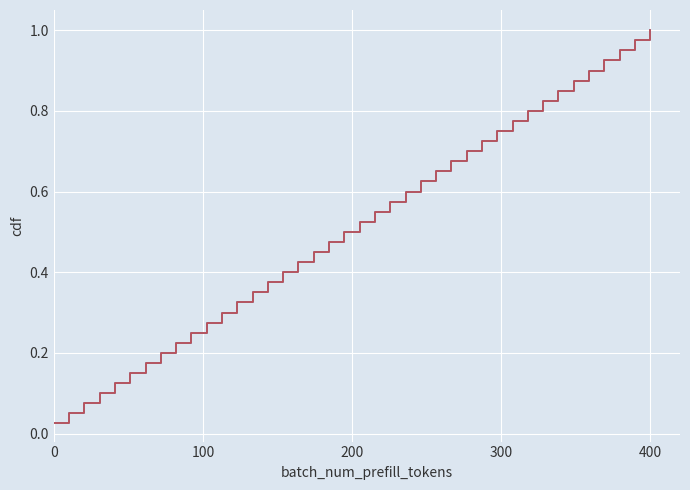

At which category is the sum across all series the highest?

400